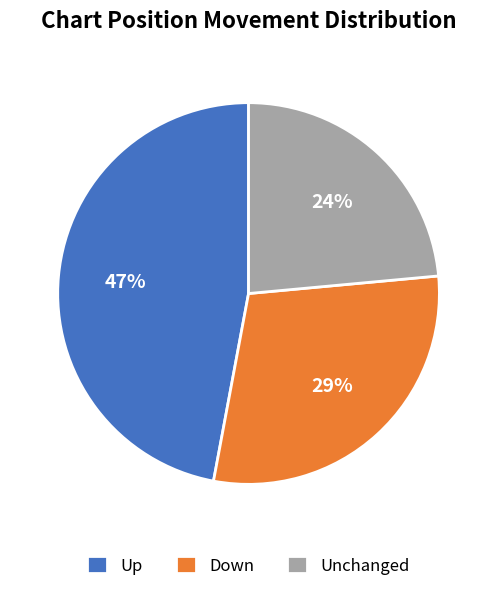

Which slice is the smallest?

Unchanged